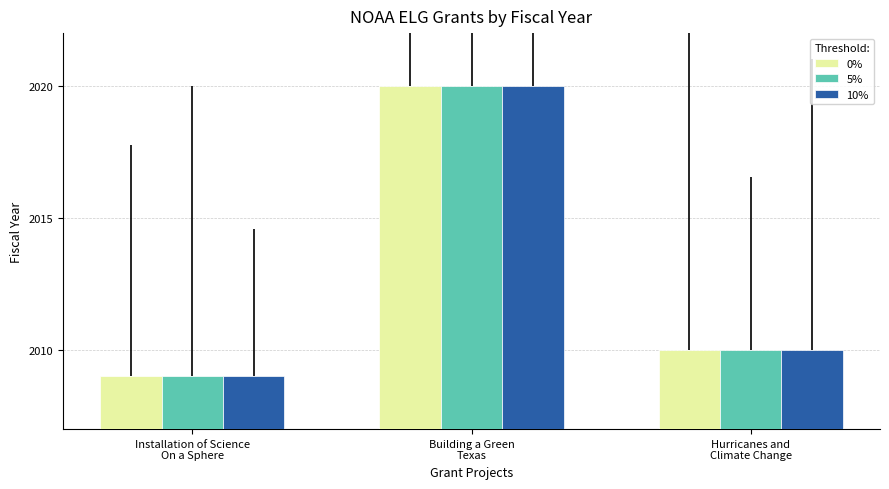

Reading left to right, transcribe all the data shown in this chart.

0%: Installation of Science
On a Sphere=2009	Building a Green
Texas=2020	Hurricanes and
Climate Change=2010
5%: Installation of Science
On a Sphere=2009	Building a Green
Texas=2020	Hurricanes and
Climate Change=2010
10%: Installation of Science
On a Sphere=2009	Building a Green
Texas=2020	Hurricanes and
Climate Change=2010